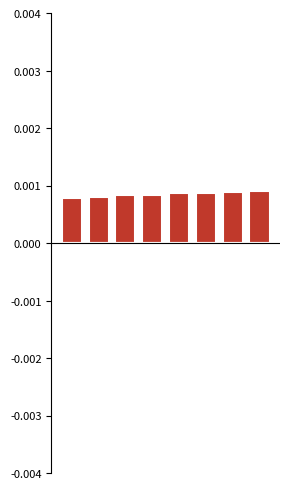

Does the chart contain stacked bars?

No